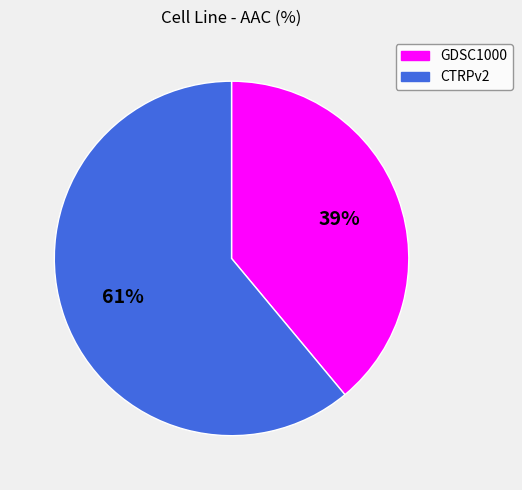

Is it true that GDSC1000 is 48% of the pie?

False